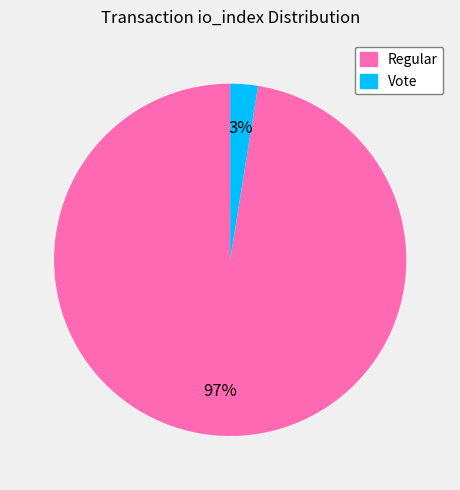

Is there a majority slice in this chart?

Yes